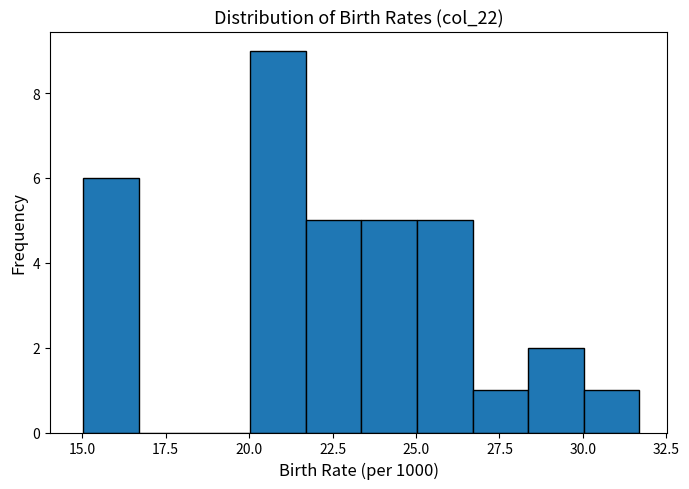

Around what value on the x-axis is the tallest bar? Give the approximate position of its centre, as read against the axis.

21.0